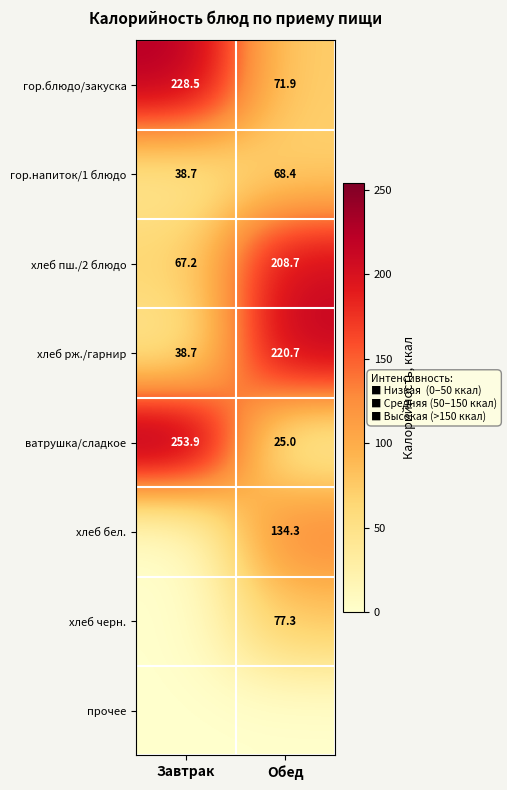

At which category is the sum across all series the highest?

Обед